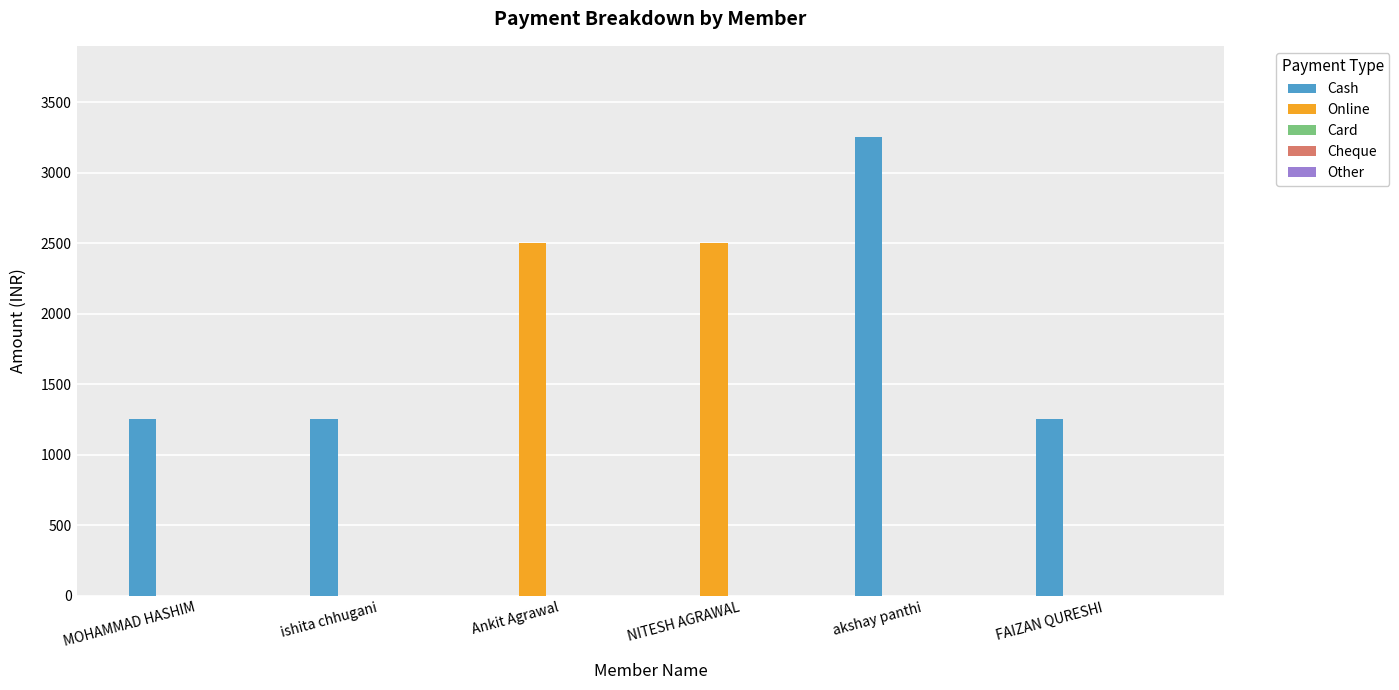

The value of Online at MOHAMMAD HASHIM is 0. True or false?

True